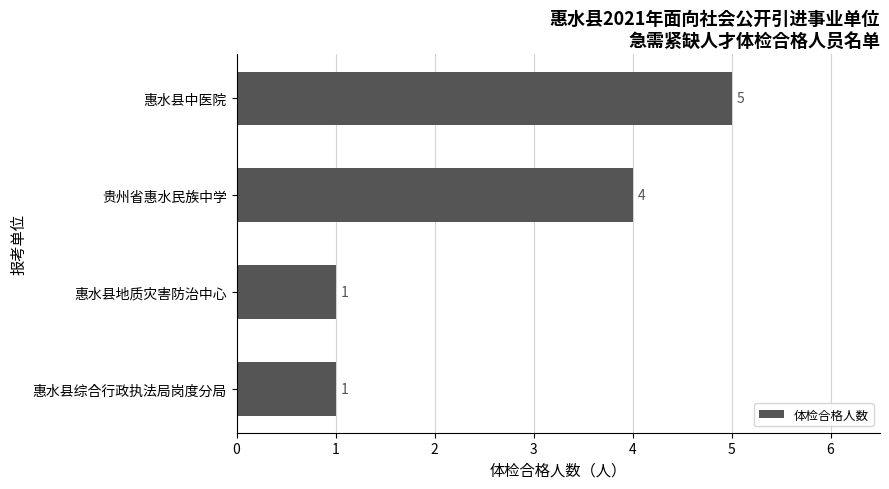

Reading bottom to top, list all the values displayed in this chart.

惠水县综合行政执法局岗度分局=1	惠水县地质灾害防治中心=1	贵州省惠水民族中学=4	惠水县中医院=5